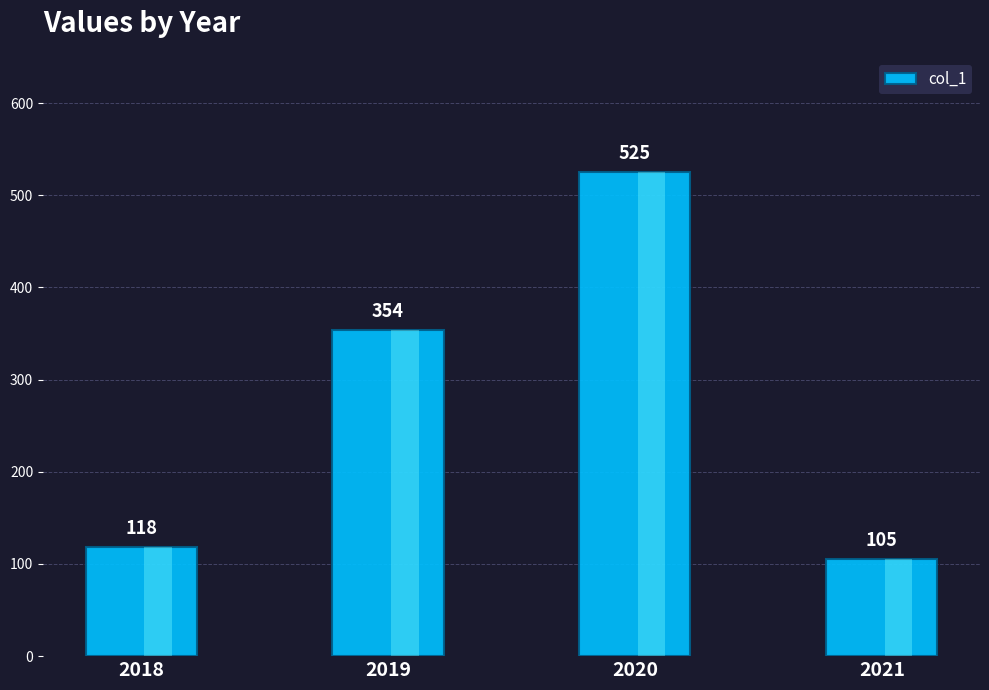

How many distinct data groups are displayed?

1